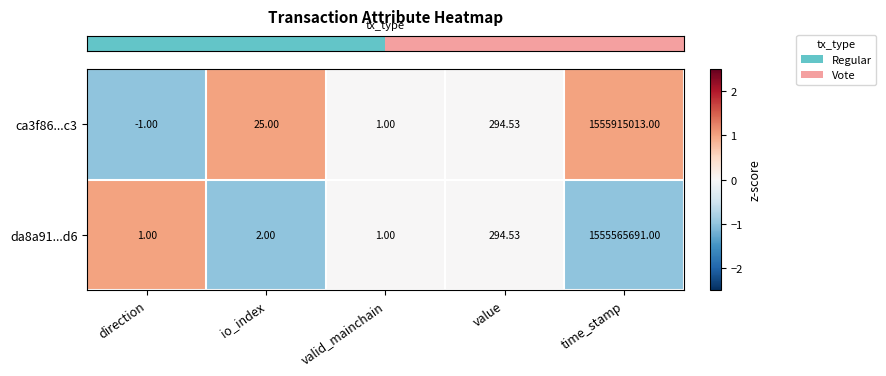

Which category has the highest value in the ca3f86...c3 series?

time_stamp